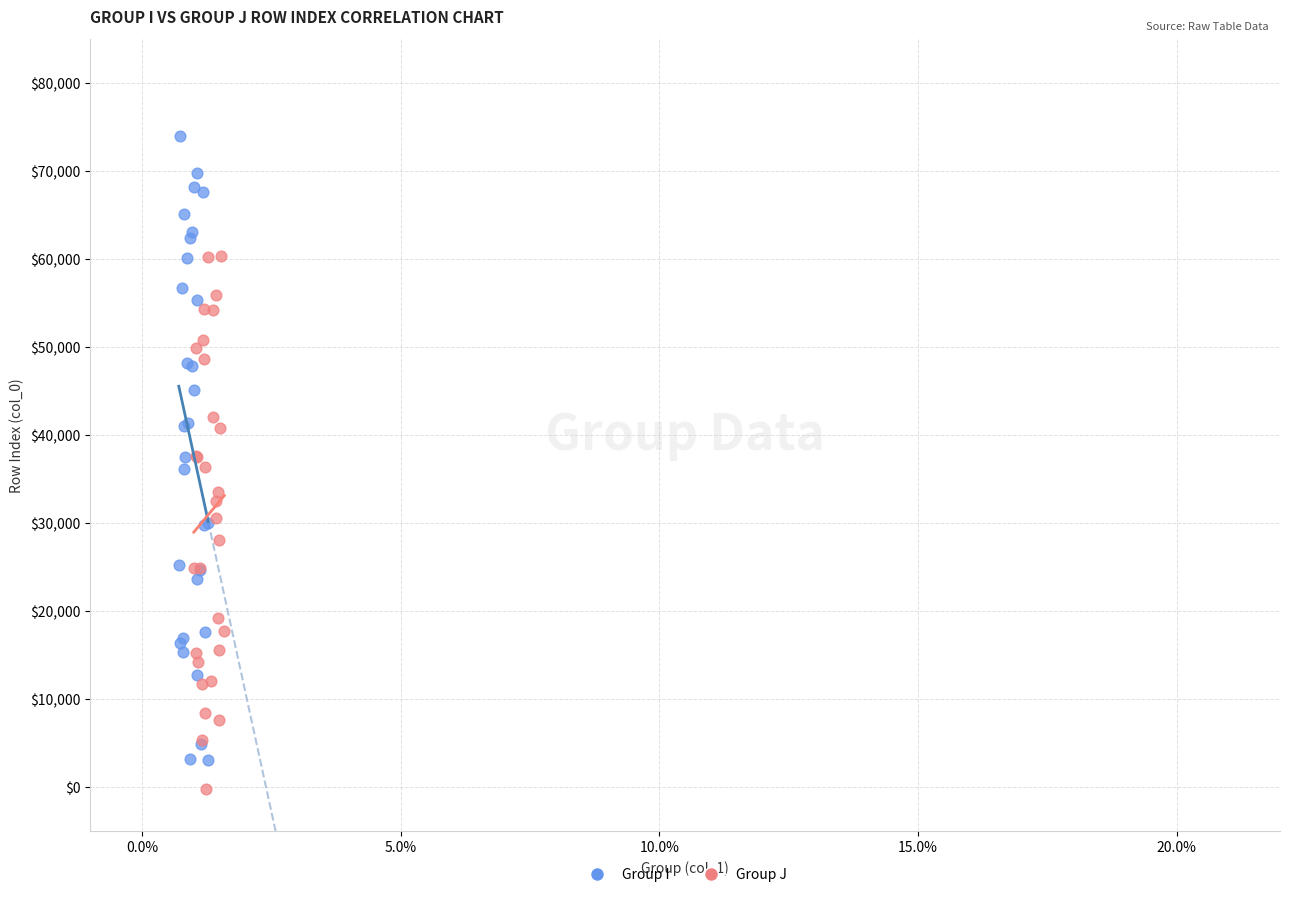

Which series reaches the maximum Y coordinate?

Group I